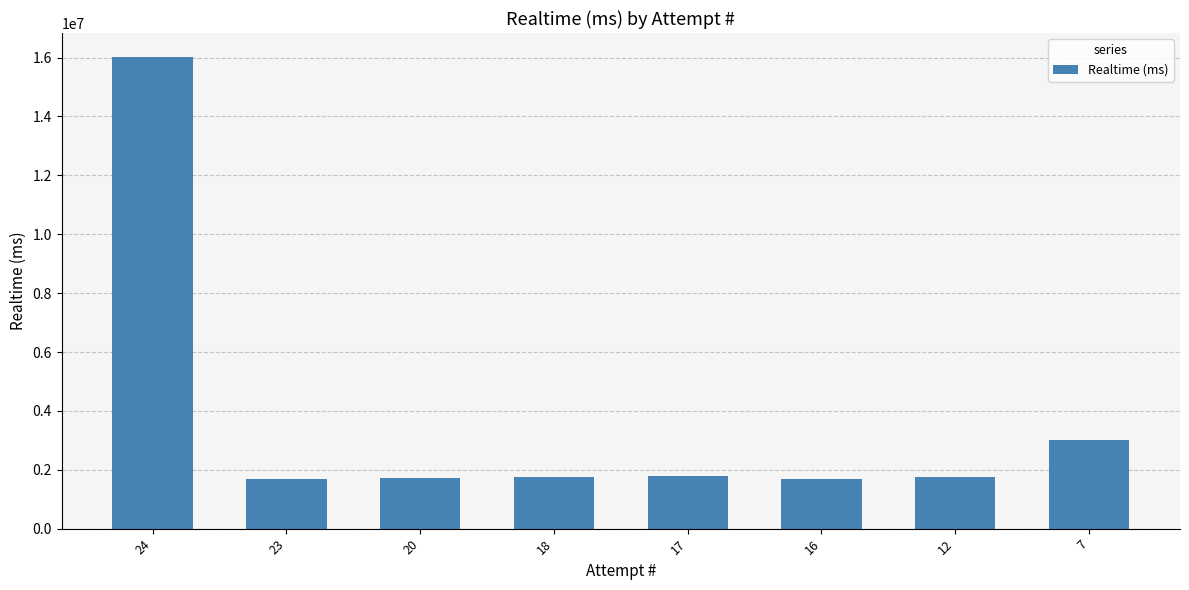

What is the value of the 7th bar from the left?

1752207